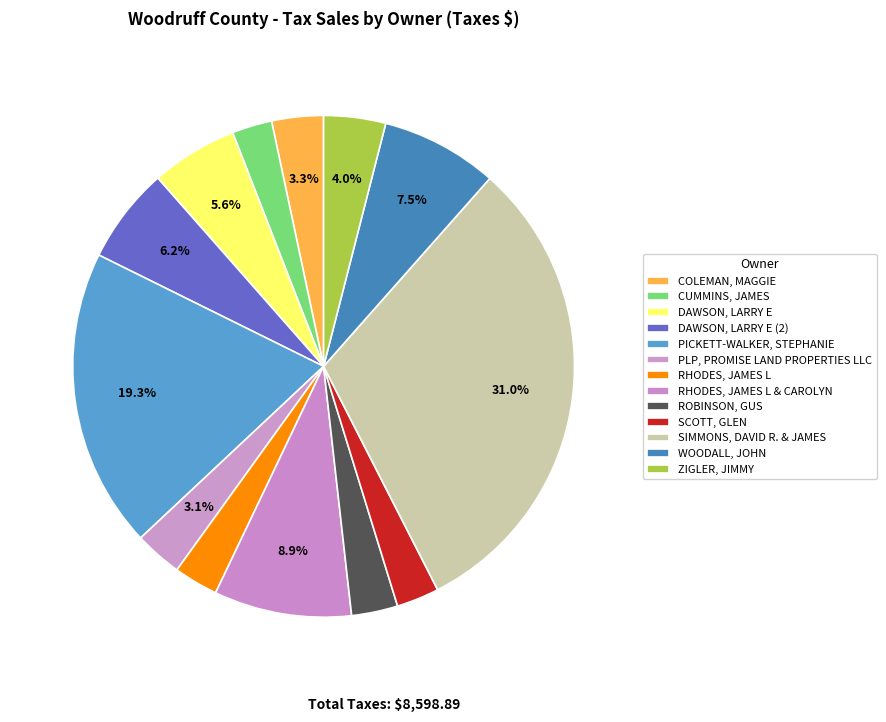

Is it true that WOODALL, JOHN is 1% of the pie?

False